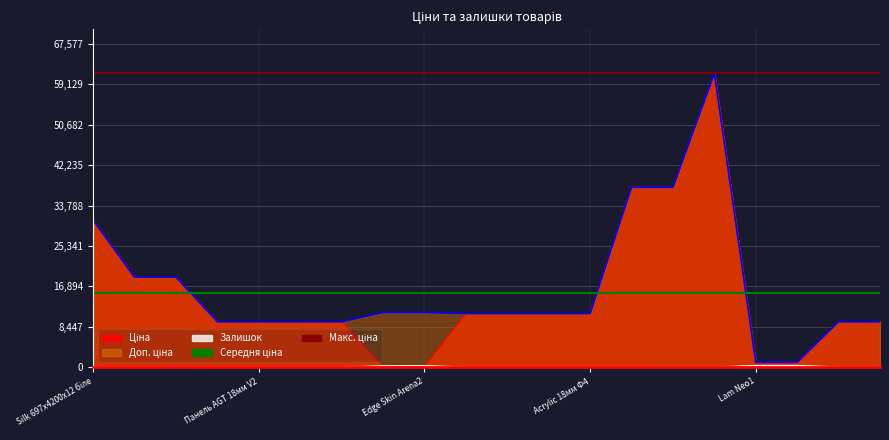

What is the value of the Середня ціна point at the 2nd from the left?

15409.0